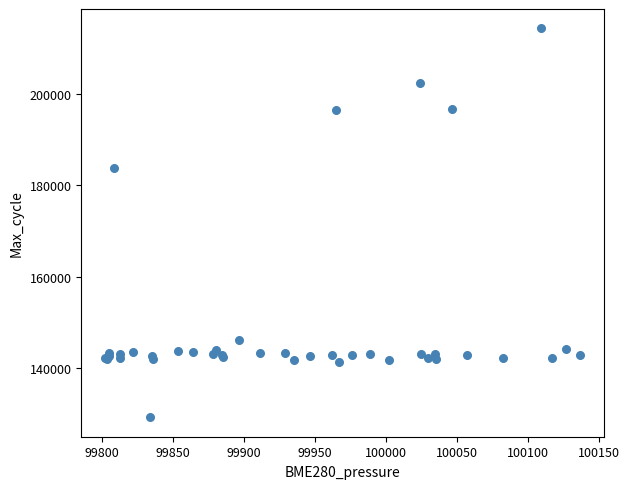

What Y value in the scatter plot is closest to 171761?

183699